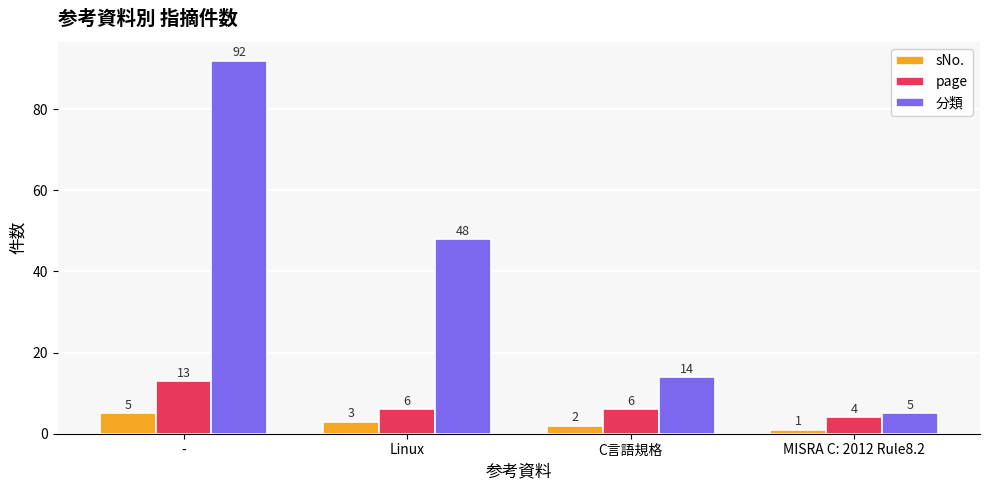

How many groups of bars are there?

4